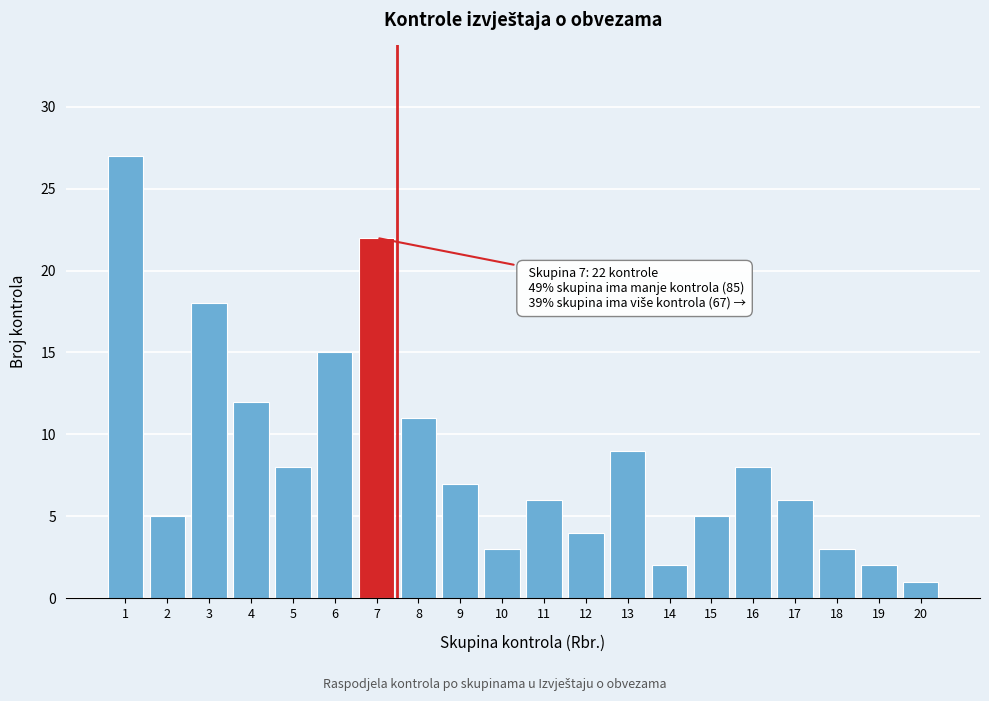

Reading left to right, extract all data points from this chart.

27	5	18	12	8	15	22	11	7	3	6	4	9	2	5	8	6	3	2	1